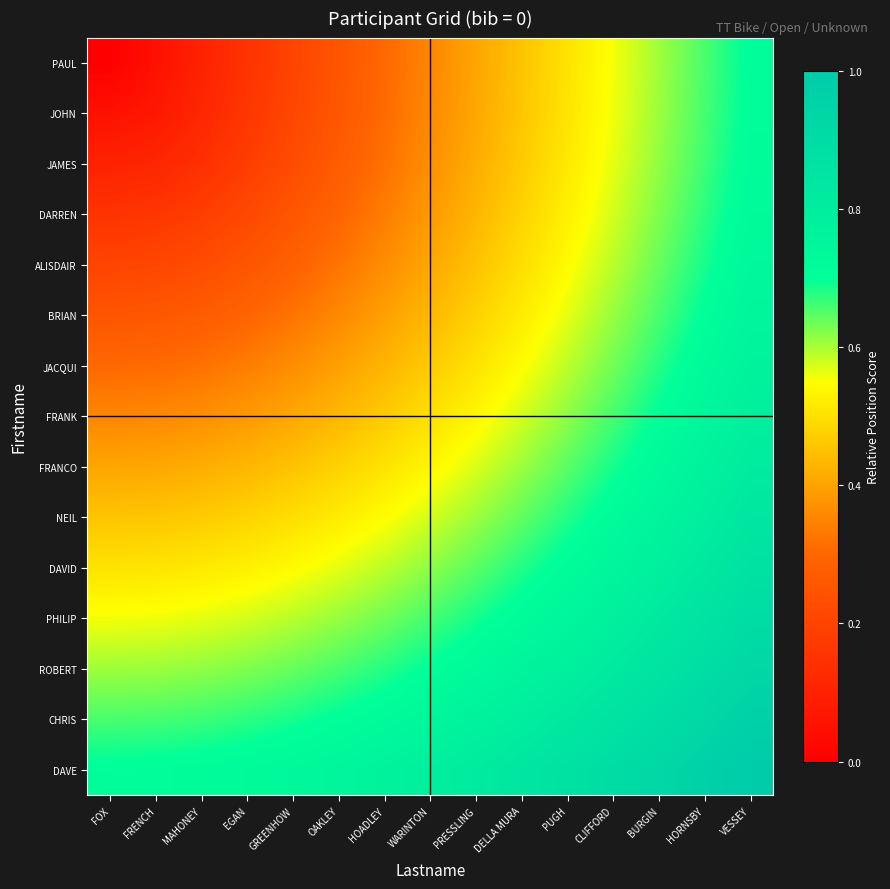

Which series has the widest spread of values?

PAUL